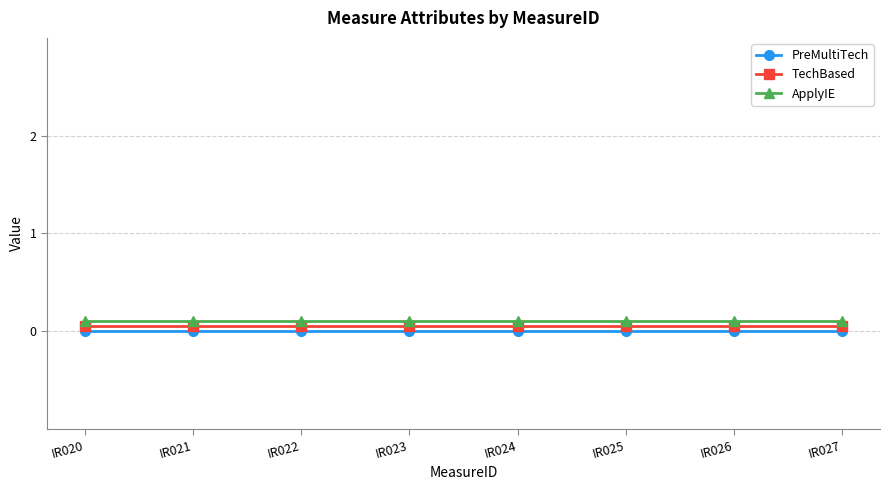

At how many categories does at least one series exceed 0?

8